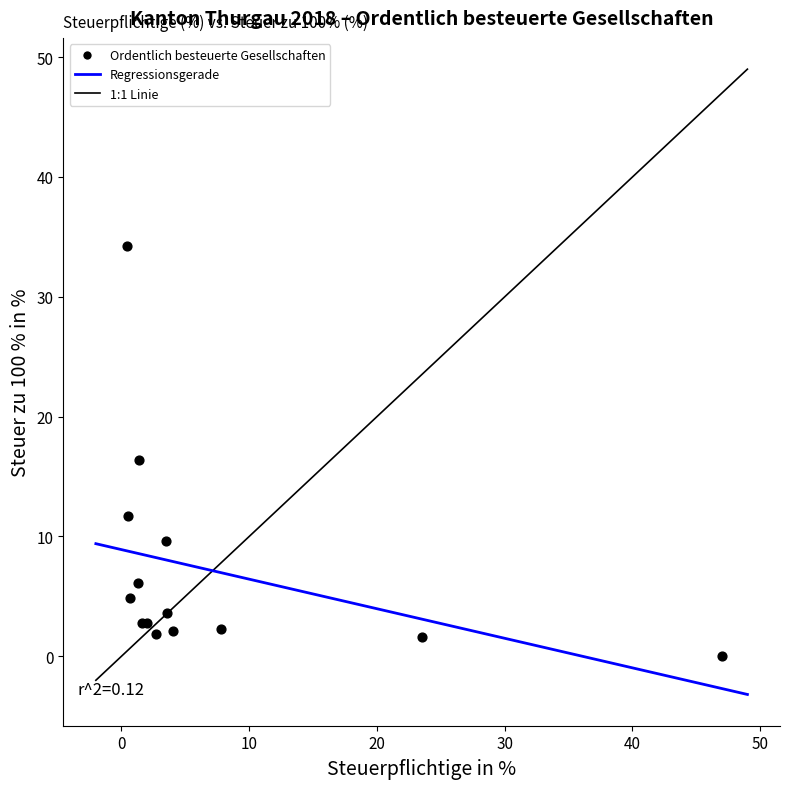

What Y value in the scatter plot is closest to 17?

16.4